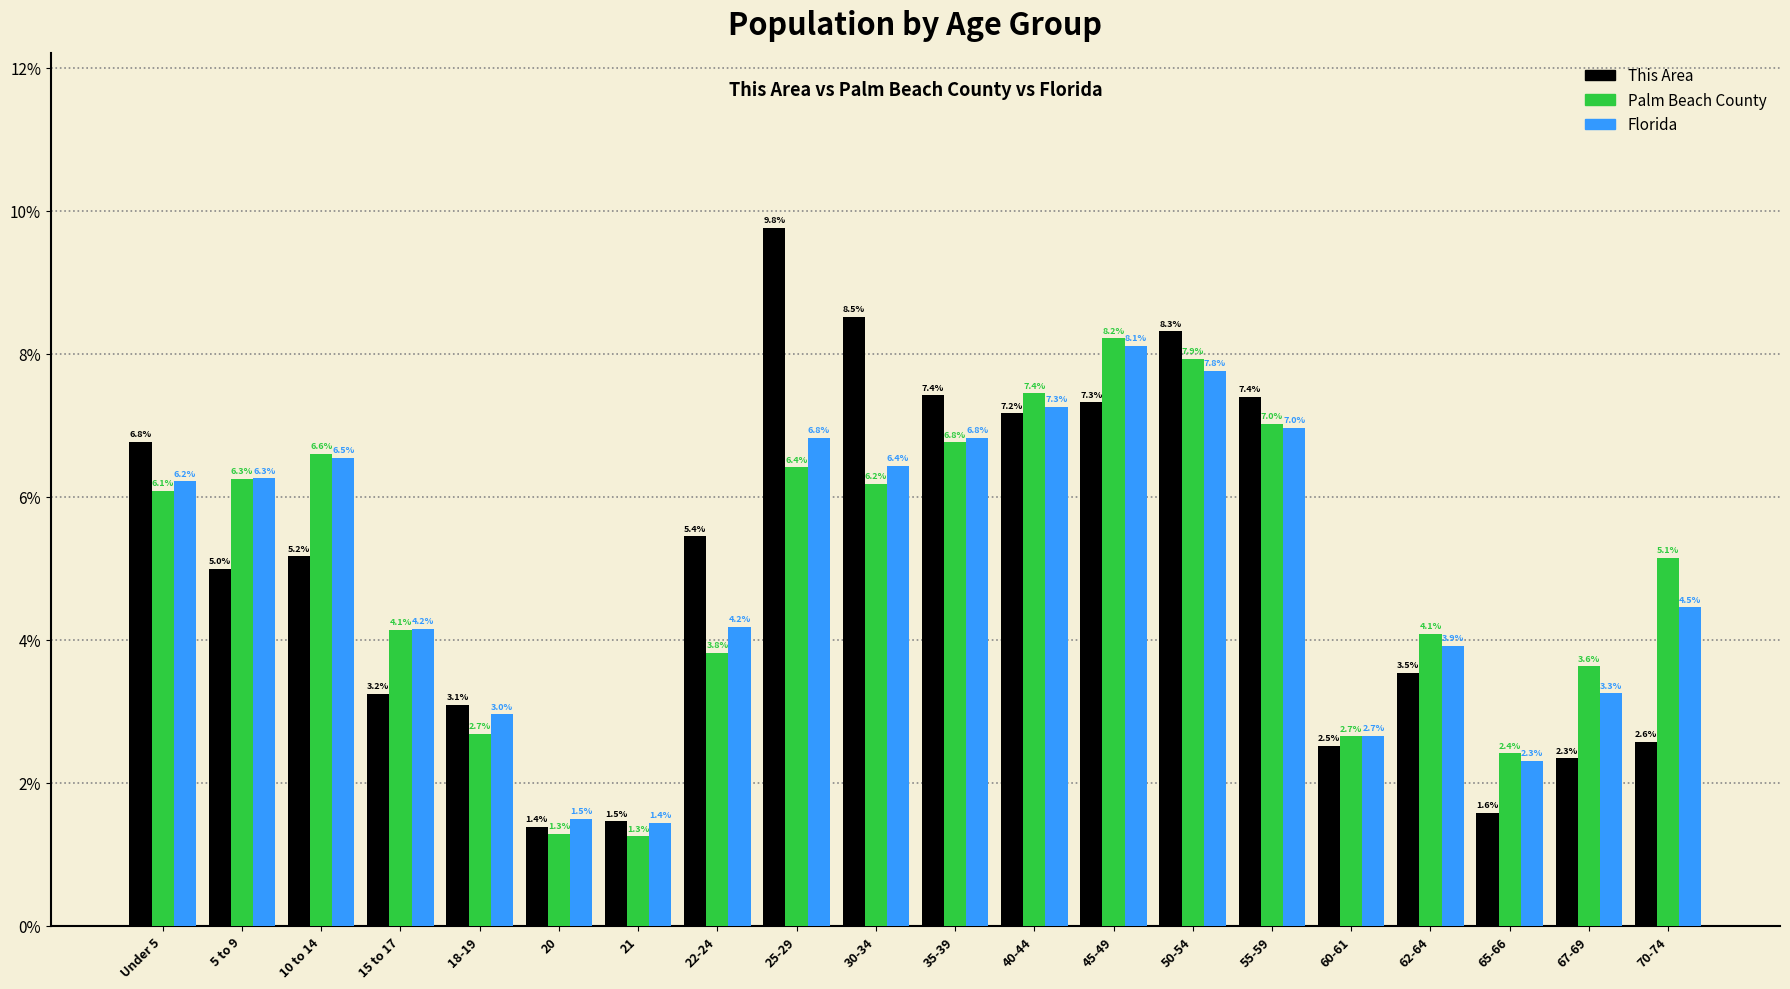

Reading right to left, extract all data points from this chart.

This Area: 70-74=2.6	67-69=2.3	65-66=1.6	62-64=3.5	60-61=2.5	55-59=7.4	50-54=8.3	45-49=7.3	40-44=7.2	35-39=7.4	30-34=8.5	25-29=9.8	22-24=5.4	21=1.5	20=1.4	18-19=3.1	15 to 17=3.2	10 to 14=5.2	5 to 9=5.0	Under 5=6.8
Palm Beach County: 70-74=5.1	67-69=3.6	65-66=2.4	62-64=4.1	60-61=2.7	55-59=7.0	50-54=7.9	45-49=8.2	40-44=7.4	35-39=6.8	30-34=6.2	25-29=6.4	22-24=3.8	21=1.3	20=1.3	18-19=2.7	15 to 17=4.1	10 to 14=6.6	5 to 9=6.3	Under 5=6.1
Florida: 70-74=4.5	67-69=3.3	65-66=2.3	62-64=3.9	60-61=2.7	55-59=7.0	50-54=7.8	45-49=8.1	40-44=7.3	35-39=6.8	30-34=6.4	25-29=6.8	22-24=4.2	21=1.4	20=1.5	18-19=3.0	15 to 17=4.2	10 to 14=6.5	5 to 9=6.3	Under 5=6.2